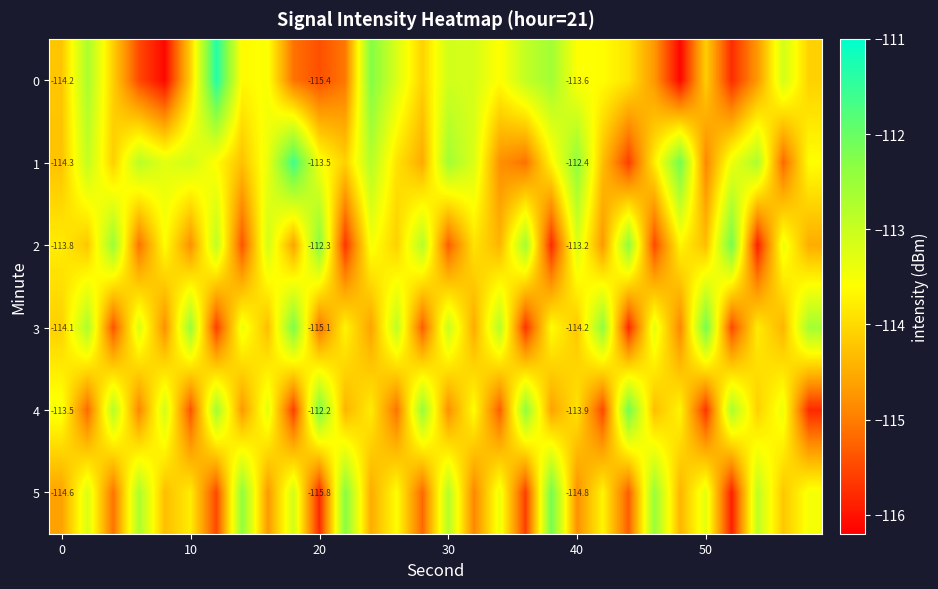

What is the average value of the 4 series?

-114.0